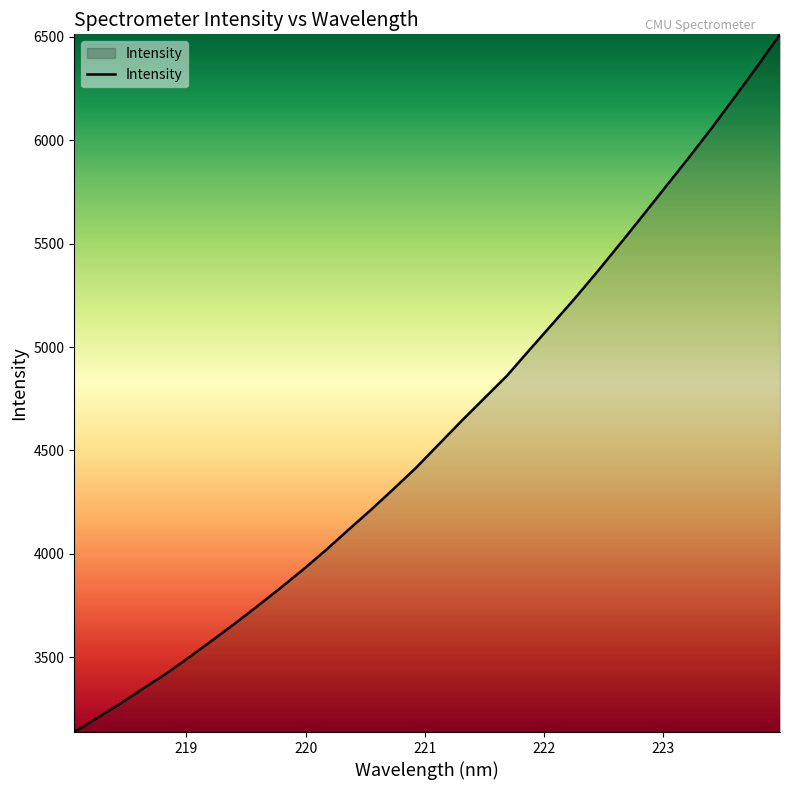

What is the difference between the maximum and minimum values?

3374.7